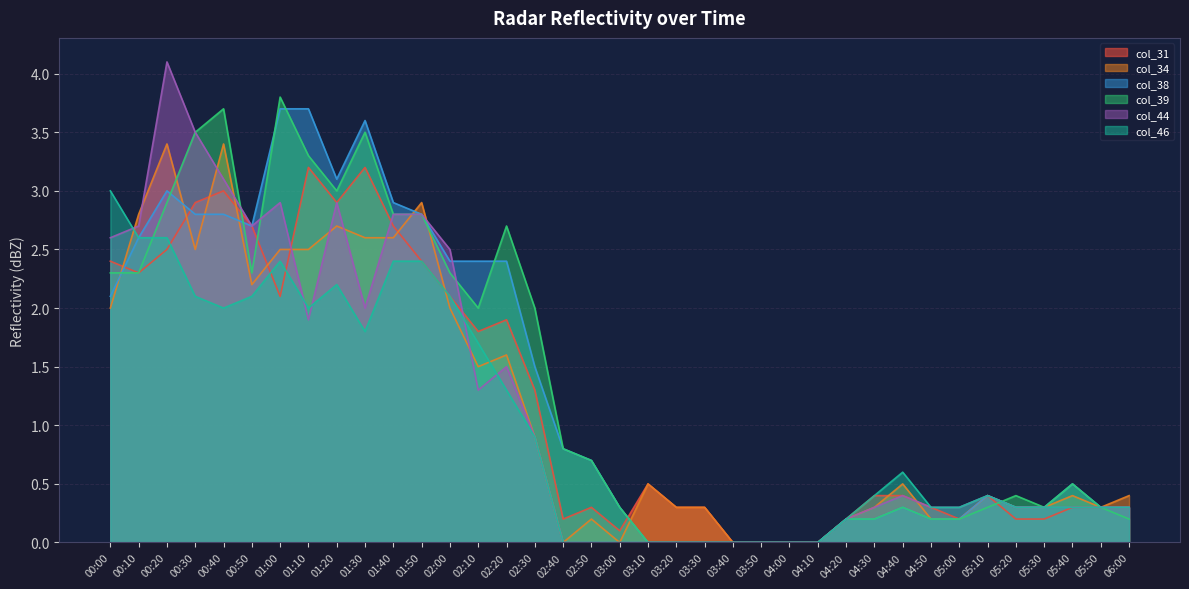

How many times do col_46 and col_31 cross each other?

3